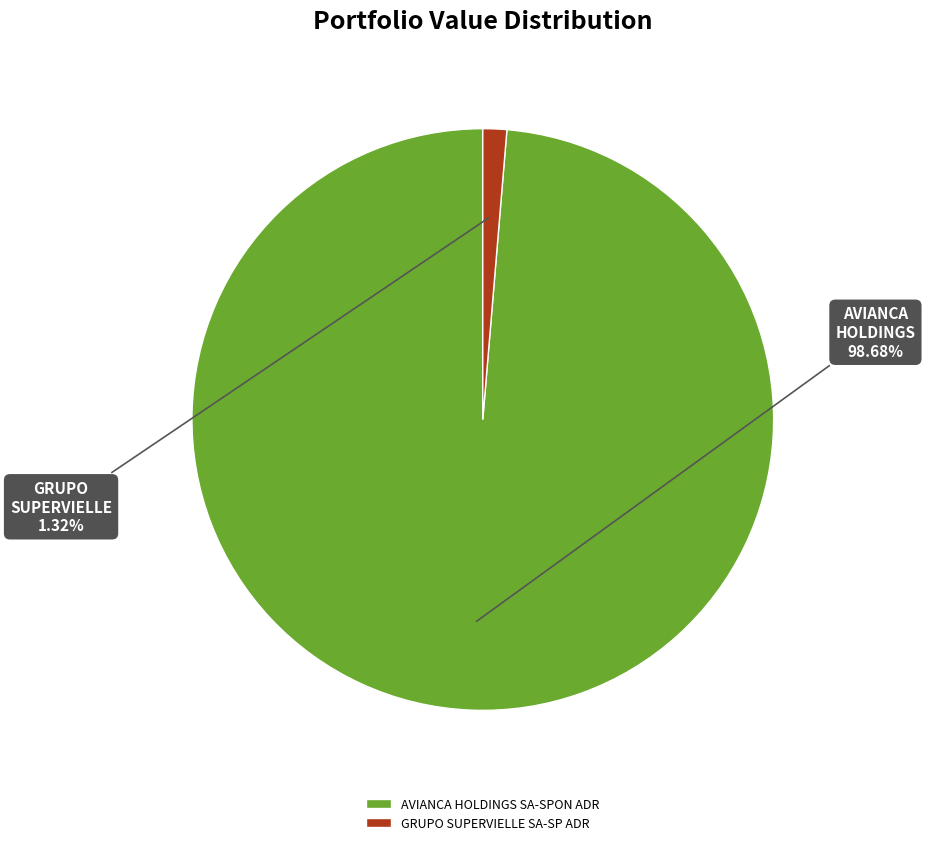

How many slices are in this pie chart?

2